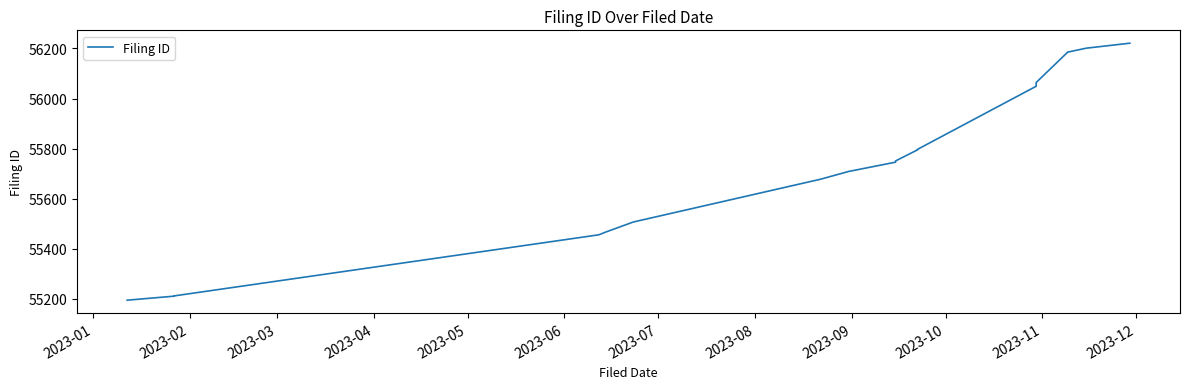

True or false: the data shows 12539 at 2023-12.

False